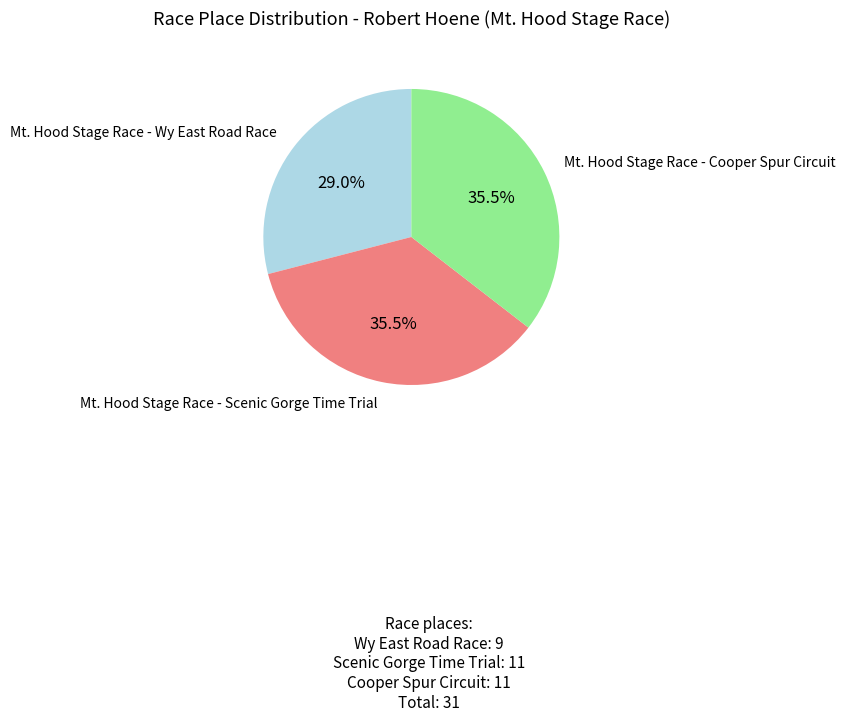

Is there any slice that represents more than half of the pie?

No